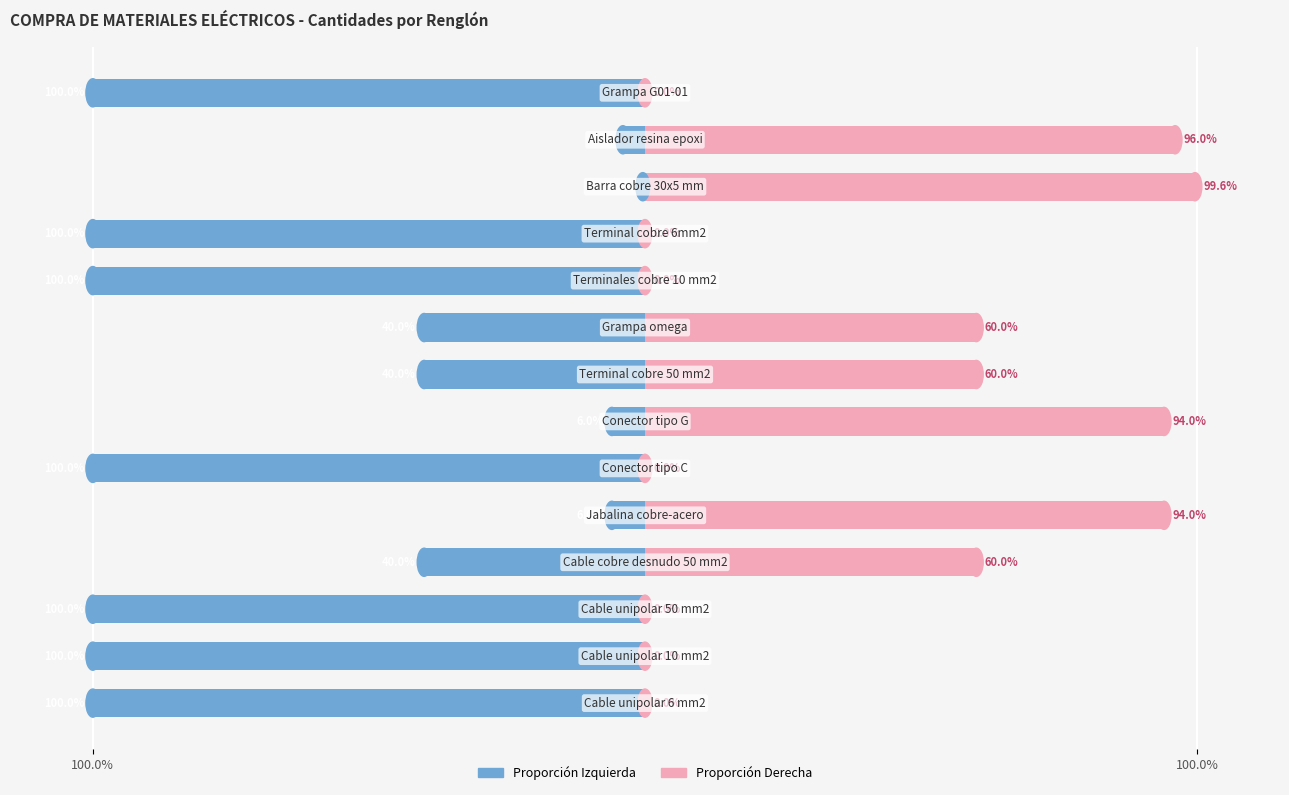

Reading left to right, transcribe all the data shown in this chart.

Cantidad (proporción izquierda): -100.0	-100.0	-100.0	-40.0	-6.0	-100.0	-6.0	-40.0	-40.0	-100.0	-100.0	-0.4	-4.0	-100.0
Cantidad (proporción derecha): 0.0	0.0	0.0	60.0	94.0	0.0	94.0	60.0	60.0	0.0	0.0	99.6	96.0	0.0